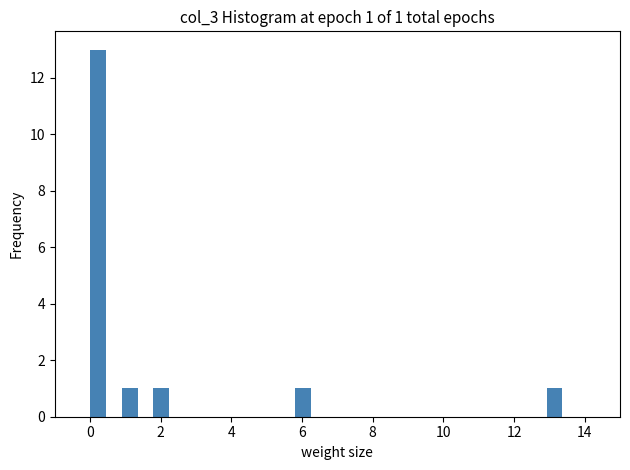

Around what value on the x-axis is the tallest bar? Give the approximate position of its centre, as read against the axis.

0.2